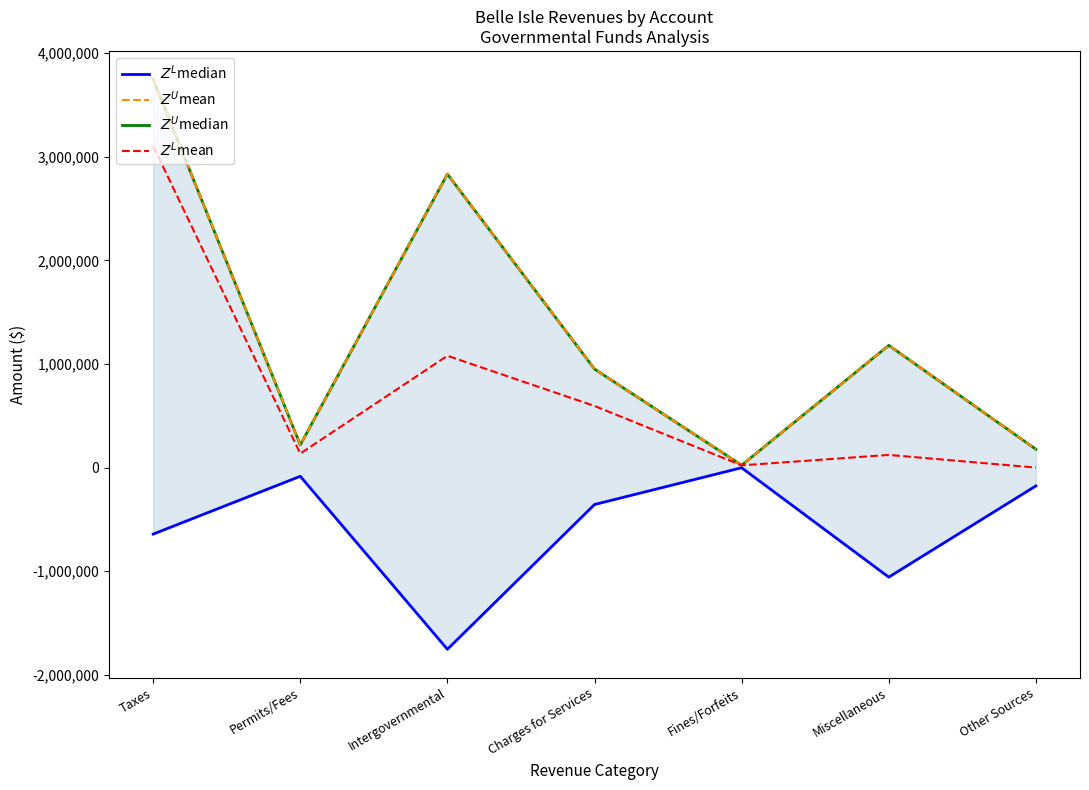

What is the difference between the second highest and second lowest values in the $Z^L$mean series?

1057472